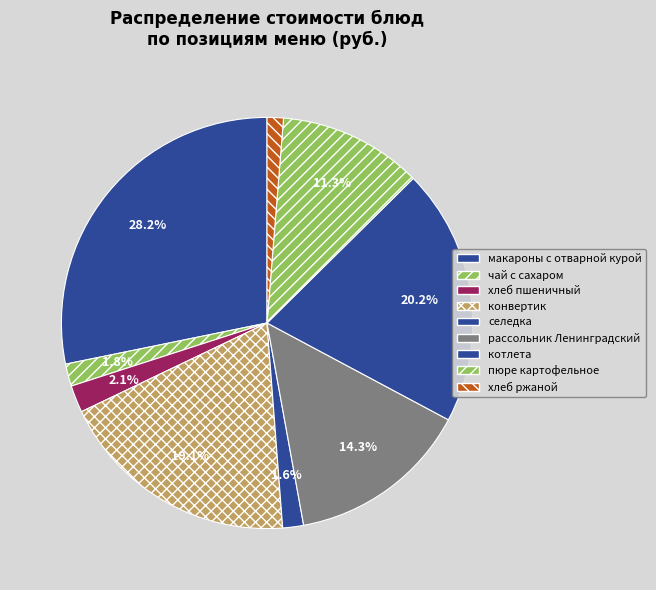

What portion of the pie excludes конвертик?

80.9%